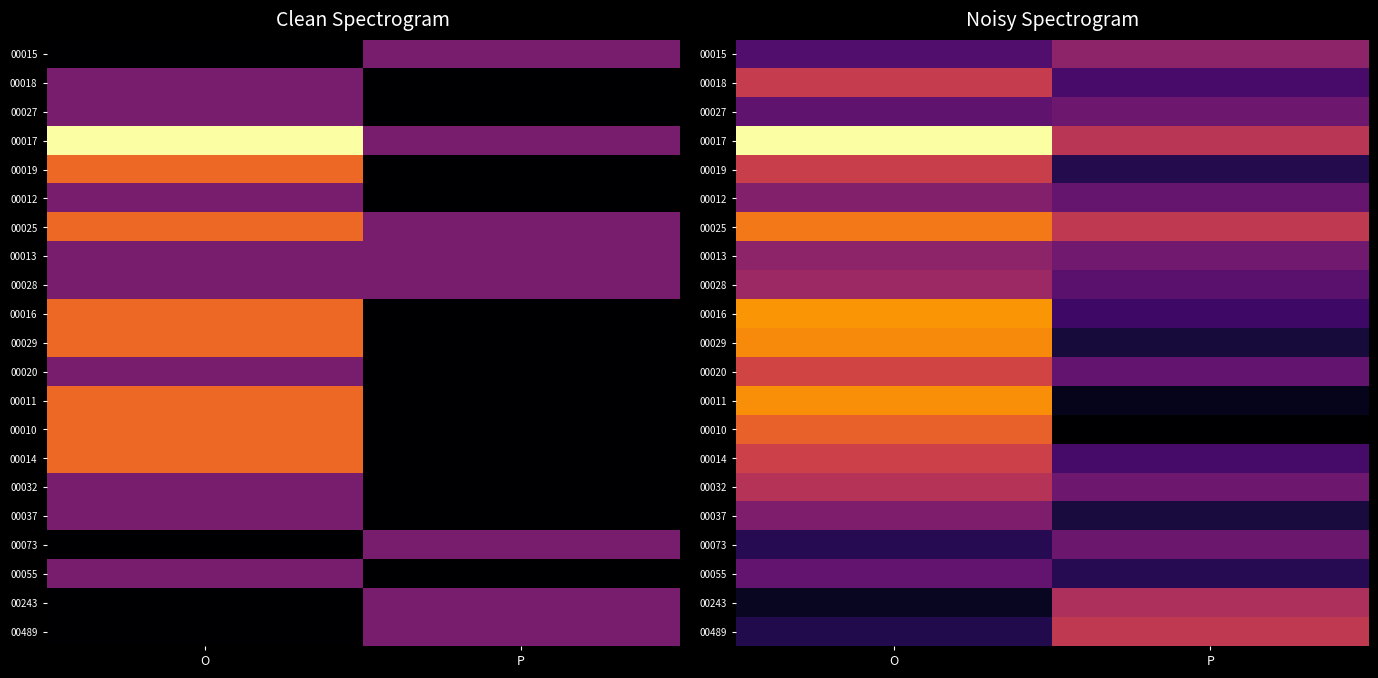

How many data points does each series have?

2